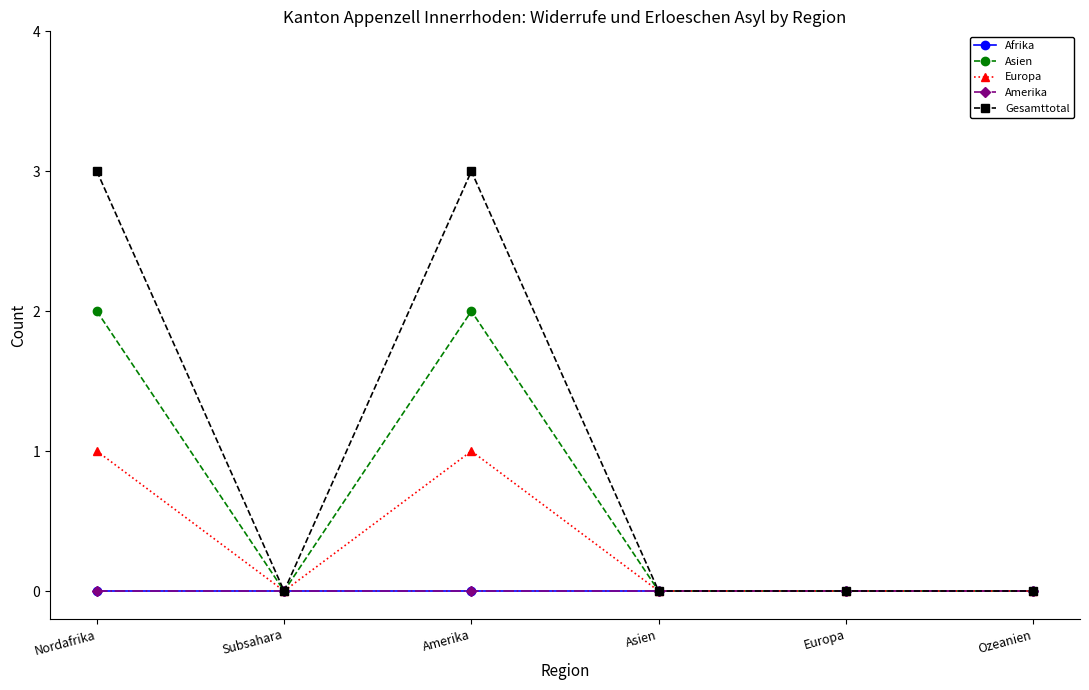

What position from the right is Europa?

2